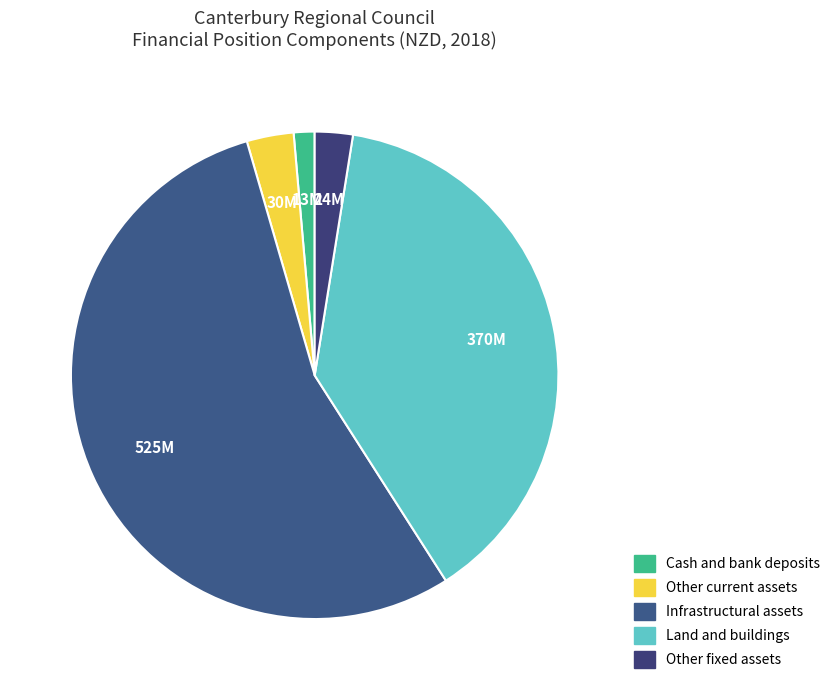

How many segments does this pie chart have?

5